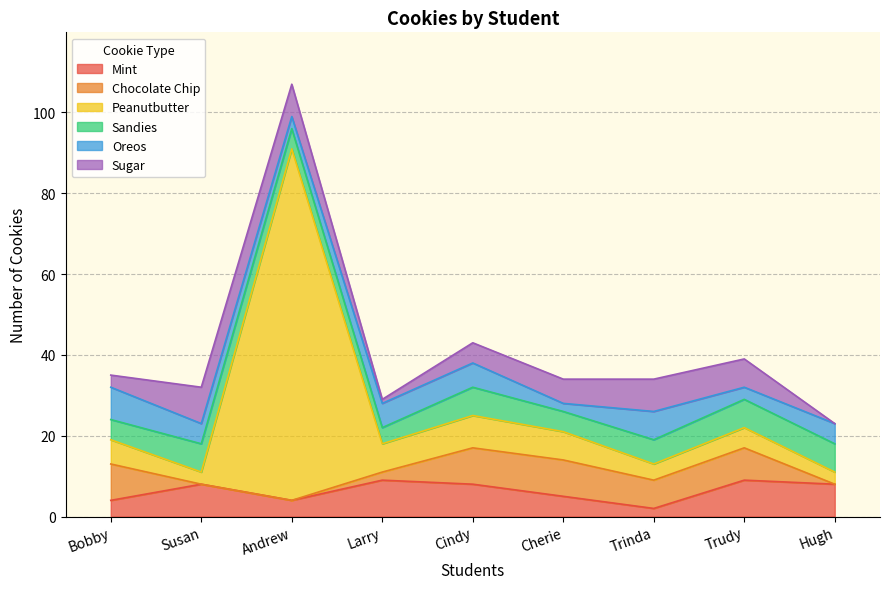

What is the difference between the Sandies values at Cindy and Bobby?

2